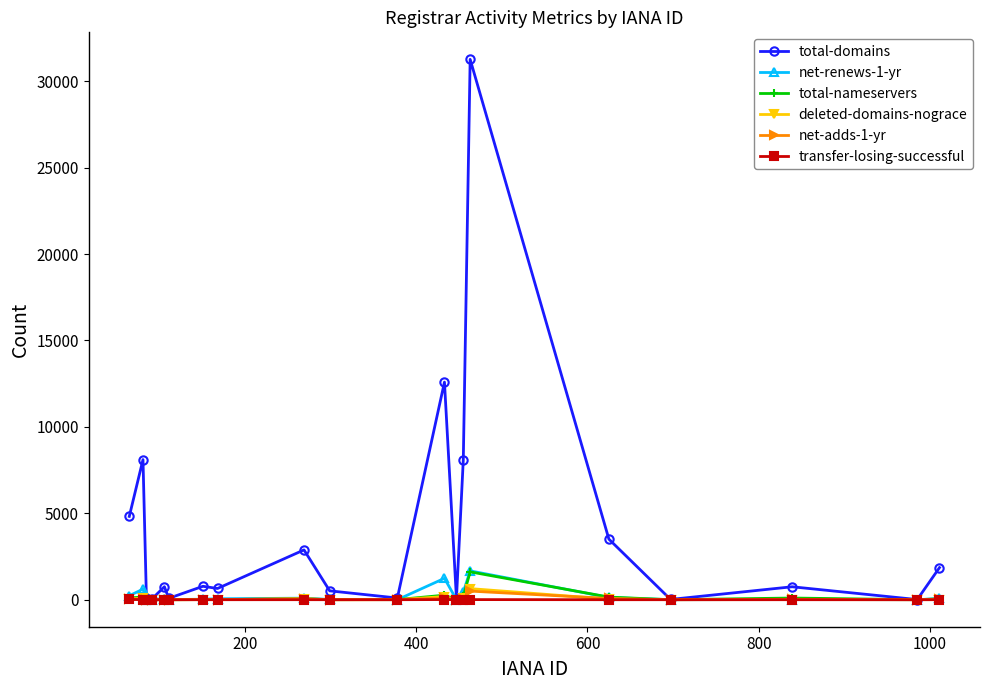

True or false: total-domains has more than 0 points higher than both neighbors.

True